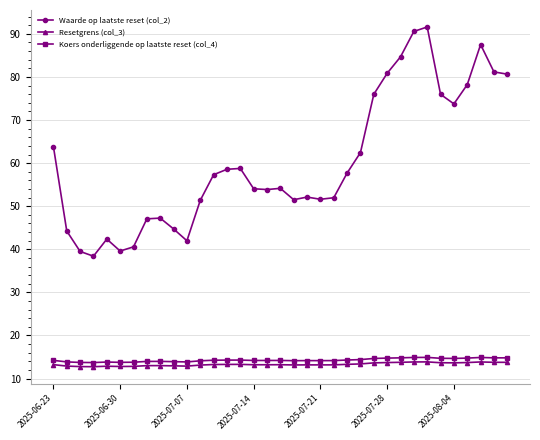

What is the value of the Koers onderliggende op laatste reset (col_4) point at the 32nd from the left?

14.7